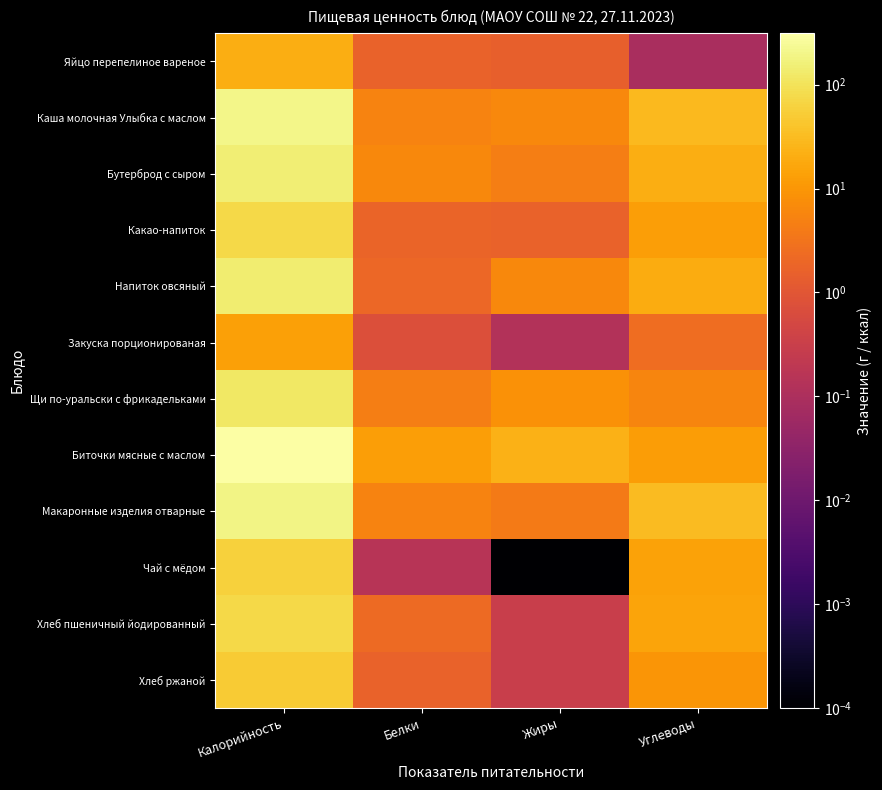

List the series in order of their peak value, highest first.

Биточки мясные с маслом, Каша молочная Улыбка с маслом, Макаронные изделия отварные, Бутерброд с сыром, Напиток овсяный, Щи по-уральски с фрикадельками, Какао-напиток, Хлеб пшеничный йодированный, Чай с мёдом, Хлеб ржаной, Яйцо перепелиное вареное, Закуска порционированая